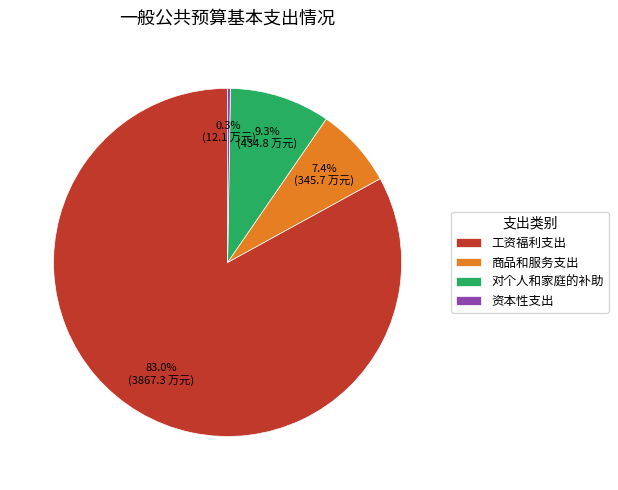

Which category has the biggest portion of the pie?

工资福利支出